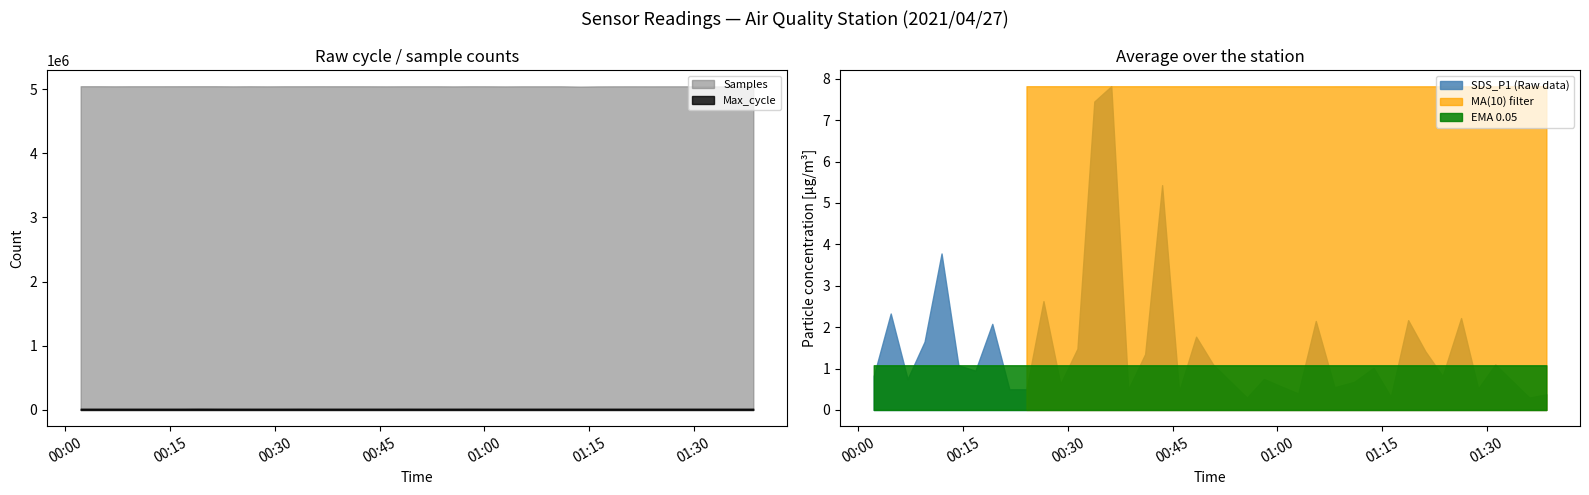

What is the label of the 10th point from the left?

2021/04/27 00:24:04